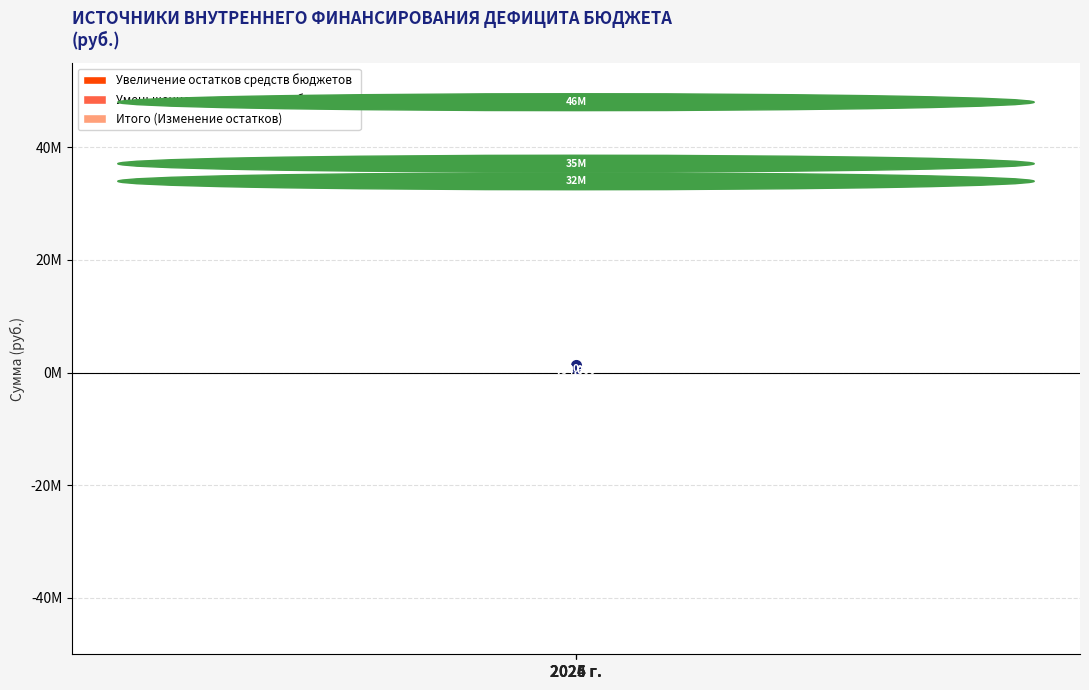

Rank the series by their average value, from lowest to highest.

Увеличение остатков средств бюджетов, Итого (Изменение остатков), Уменьшение остатков средств бюджетов